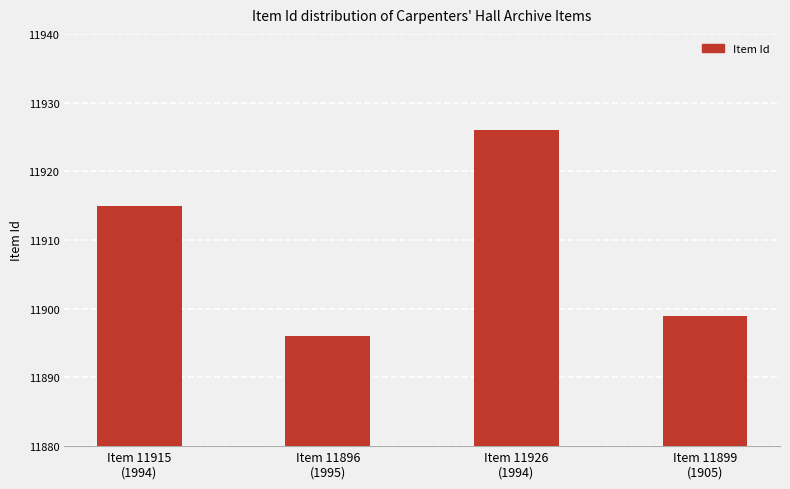

How many data points does each series have?

4